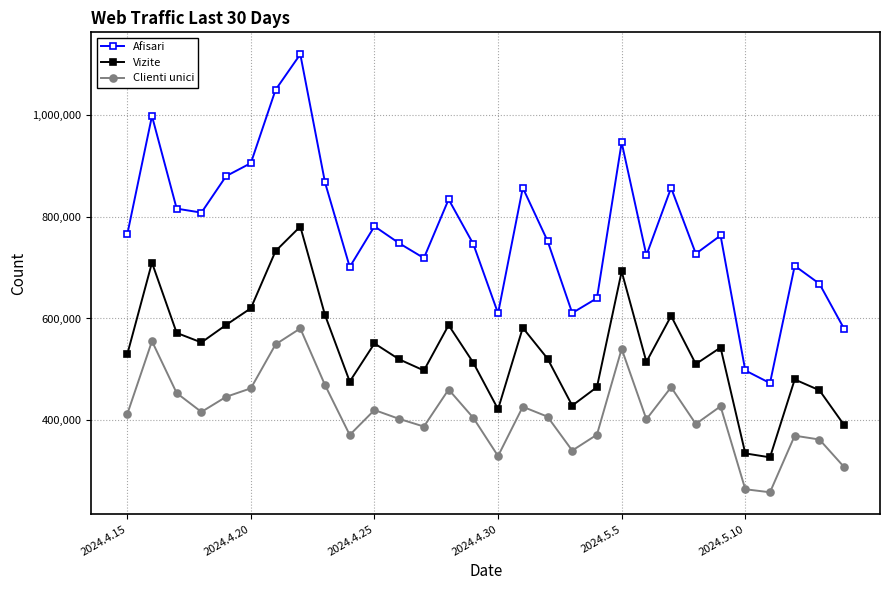

What is the value of the Afisari point at the 29th from the left?

668315